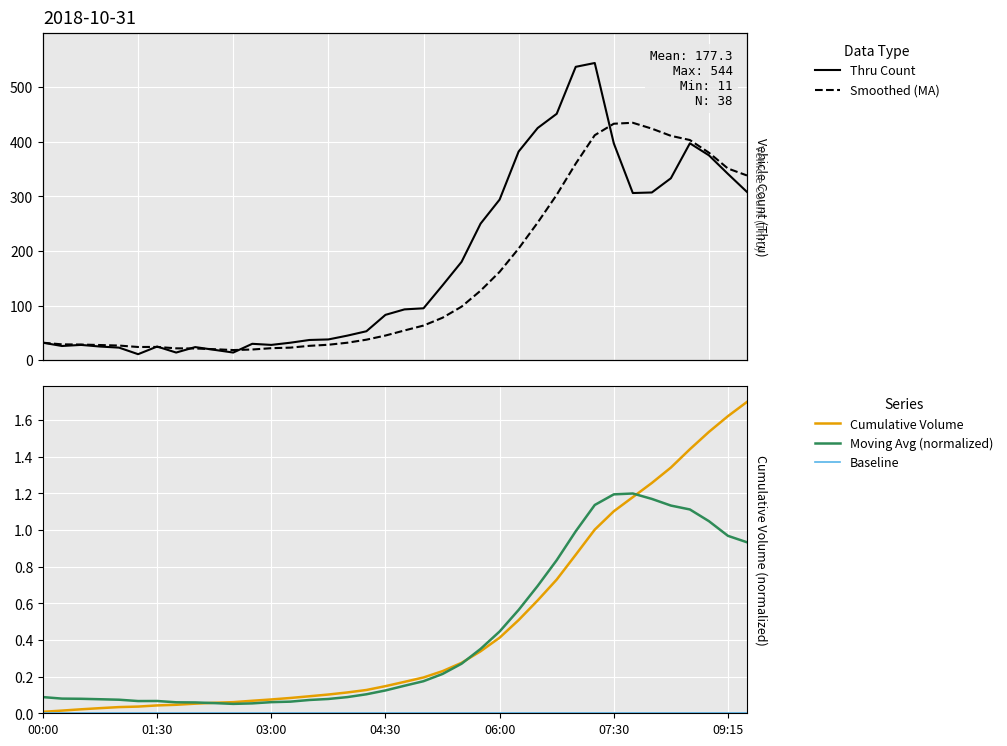

Which category has the highest value in the Cumulative Volume series?

37